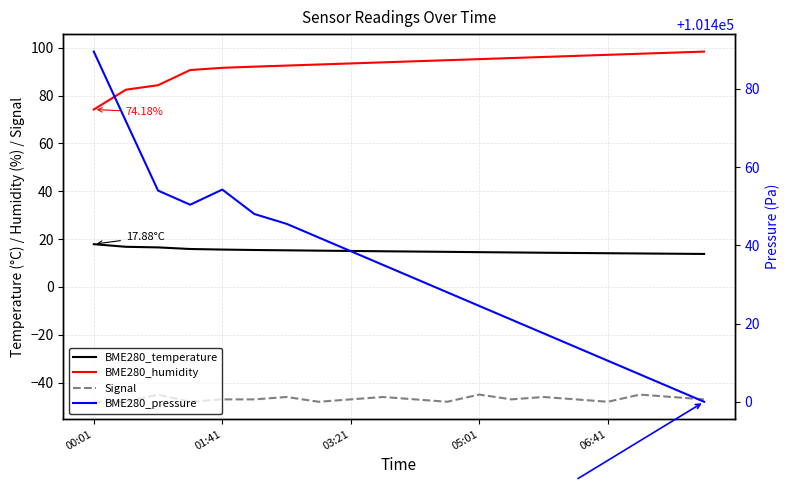

What is the sum of the Signal values at 05:01 and 12?

-93.0